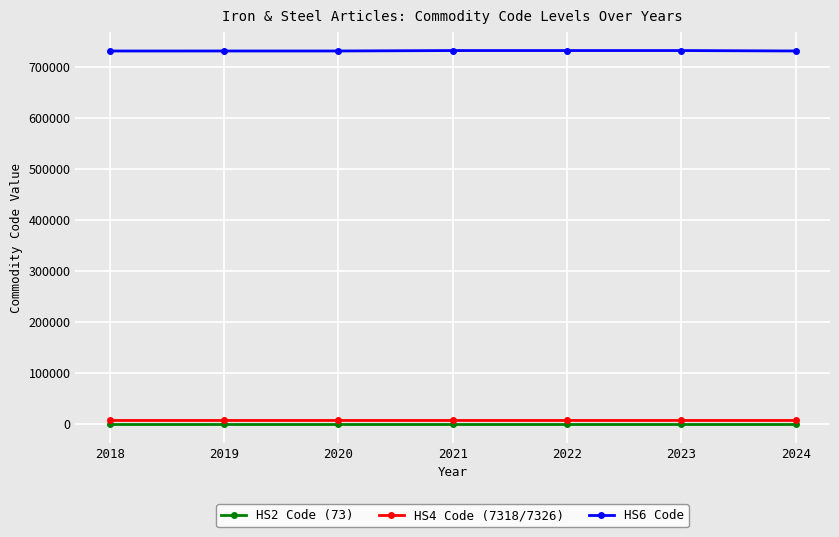

What is the maximum value shown in the chart?

732690